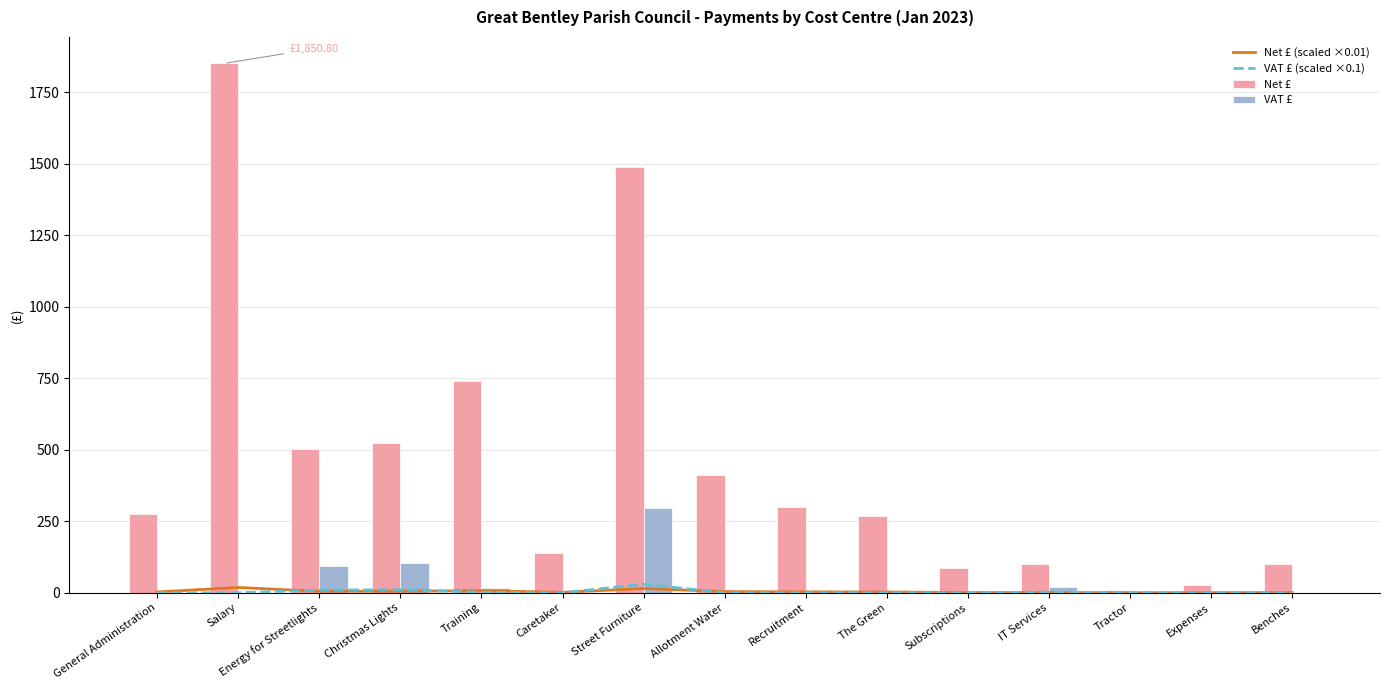

What is the difference between the highest and lowest values at Christmas Lights?

516.7